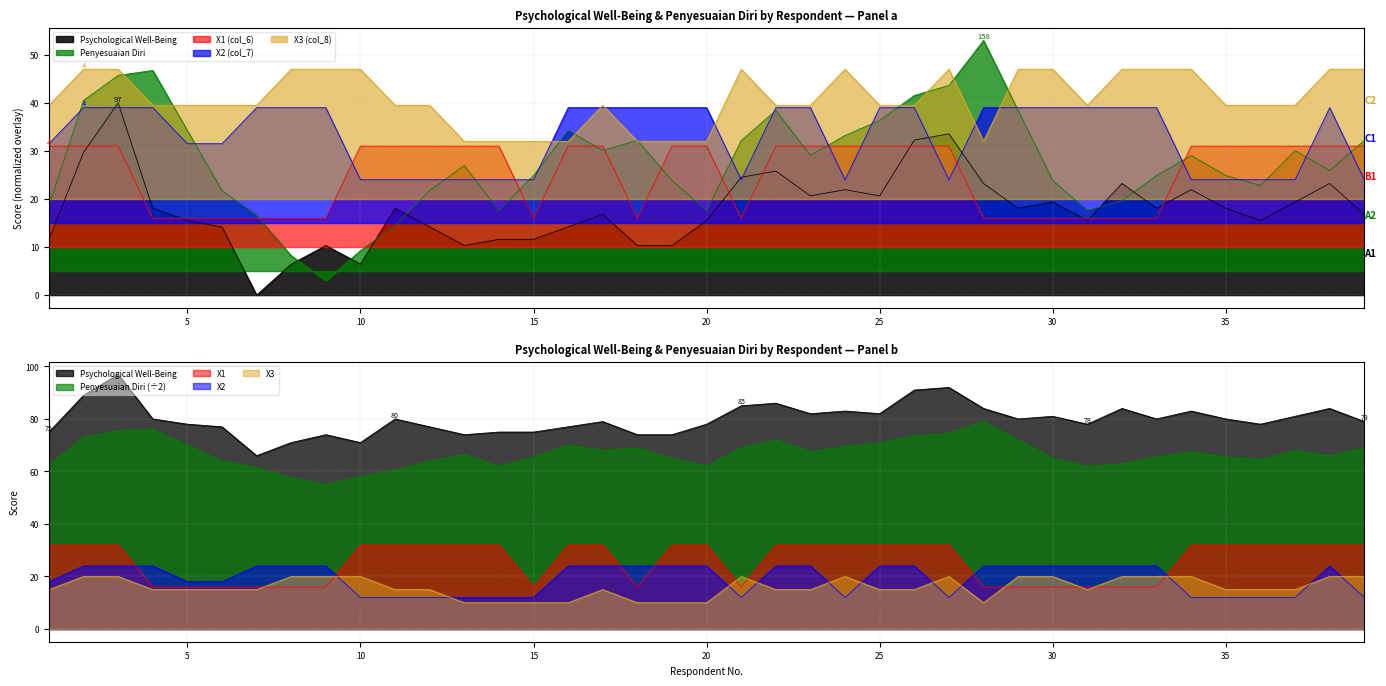

Count the number of categories in the chart.

39